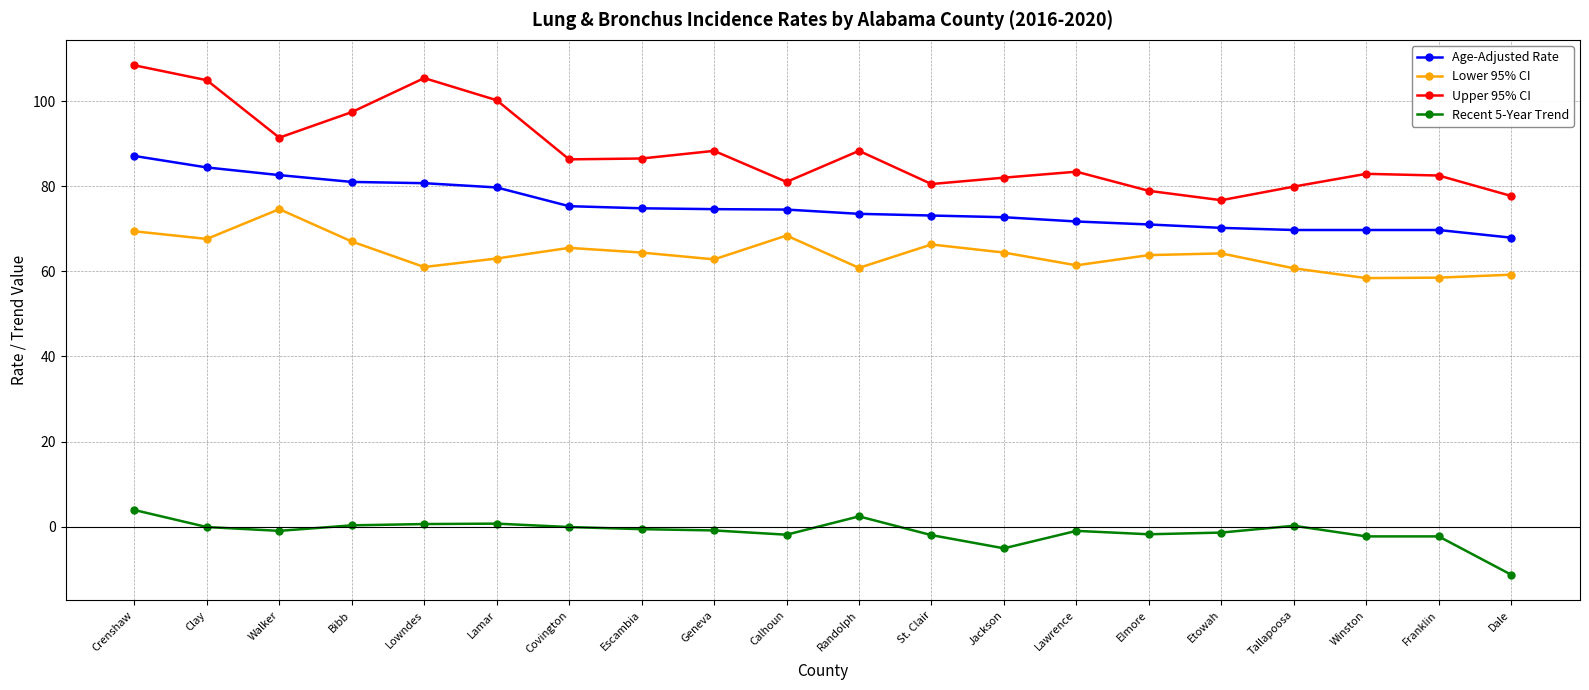

What is the difference between the maximum and second lowest values in the Lower 95% CI series?

16.1